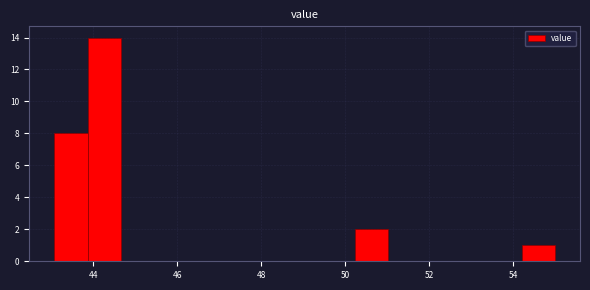

Around what value on the x-axis is the tallest bar? Give the approximate position of its centre, as read against the axis.

44.2